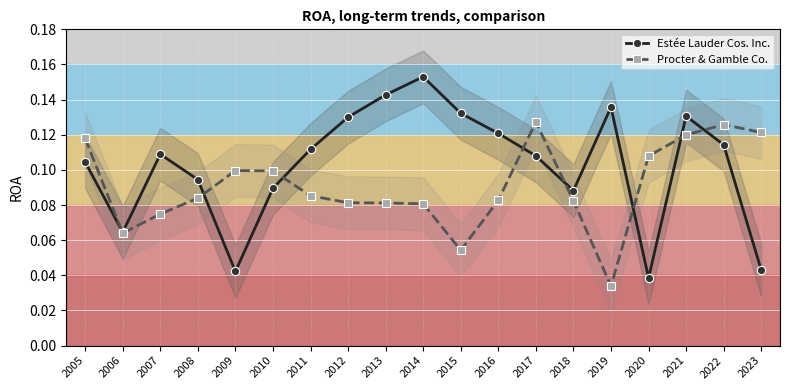

What is the greatest value displayed?

0.2